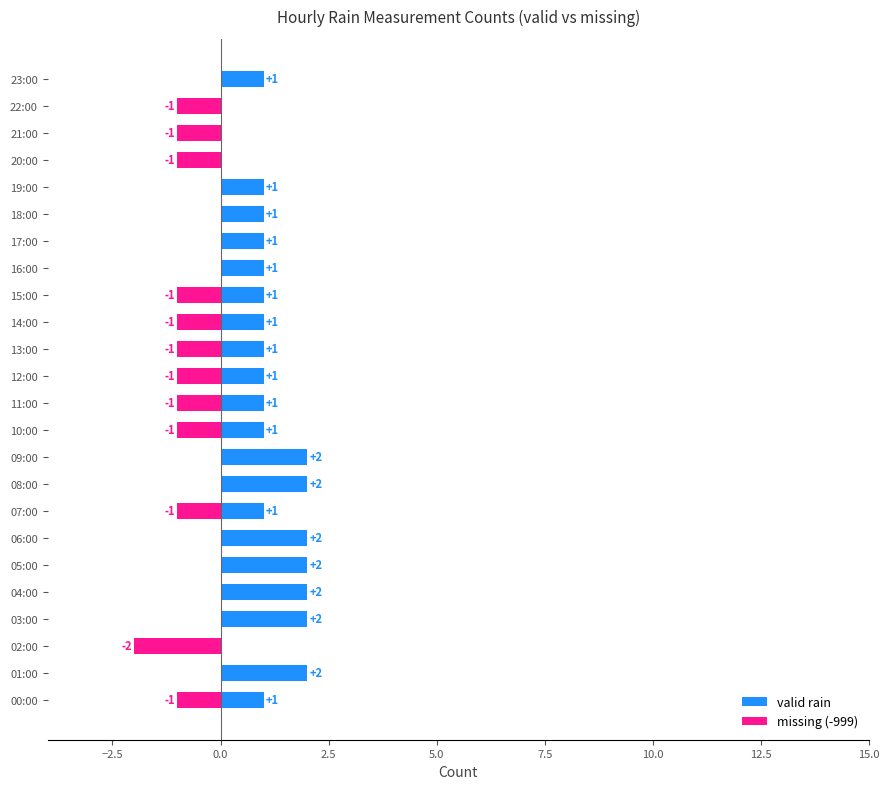

Is it true that missing (-999) equals 0 at 05:00?

True